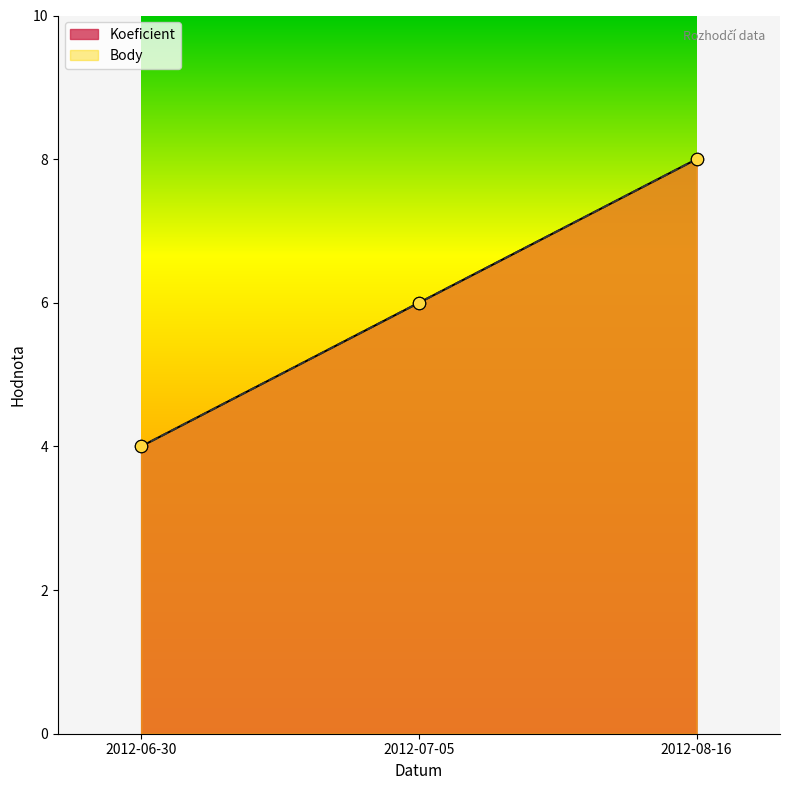

What is the total value across all series at 2012-06-30?

8